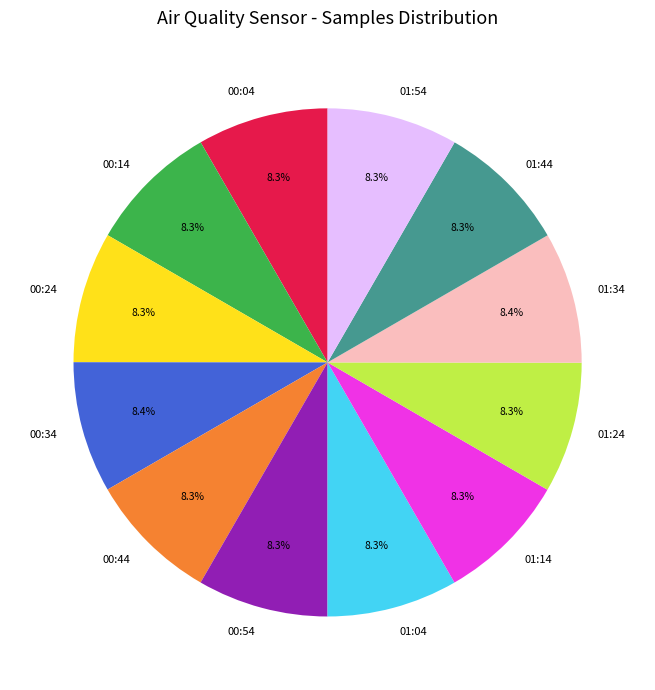

What is the ratio of the value at 01:14 to the value at 00:54?

1.0